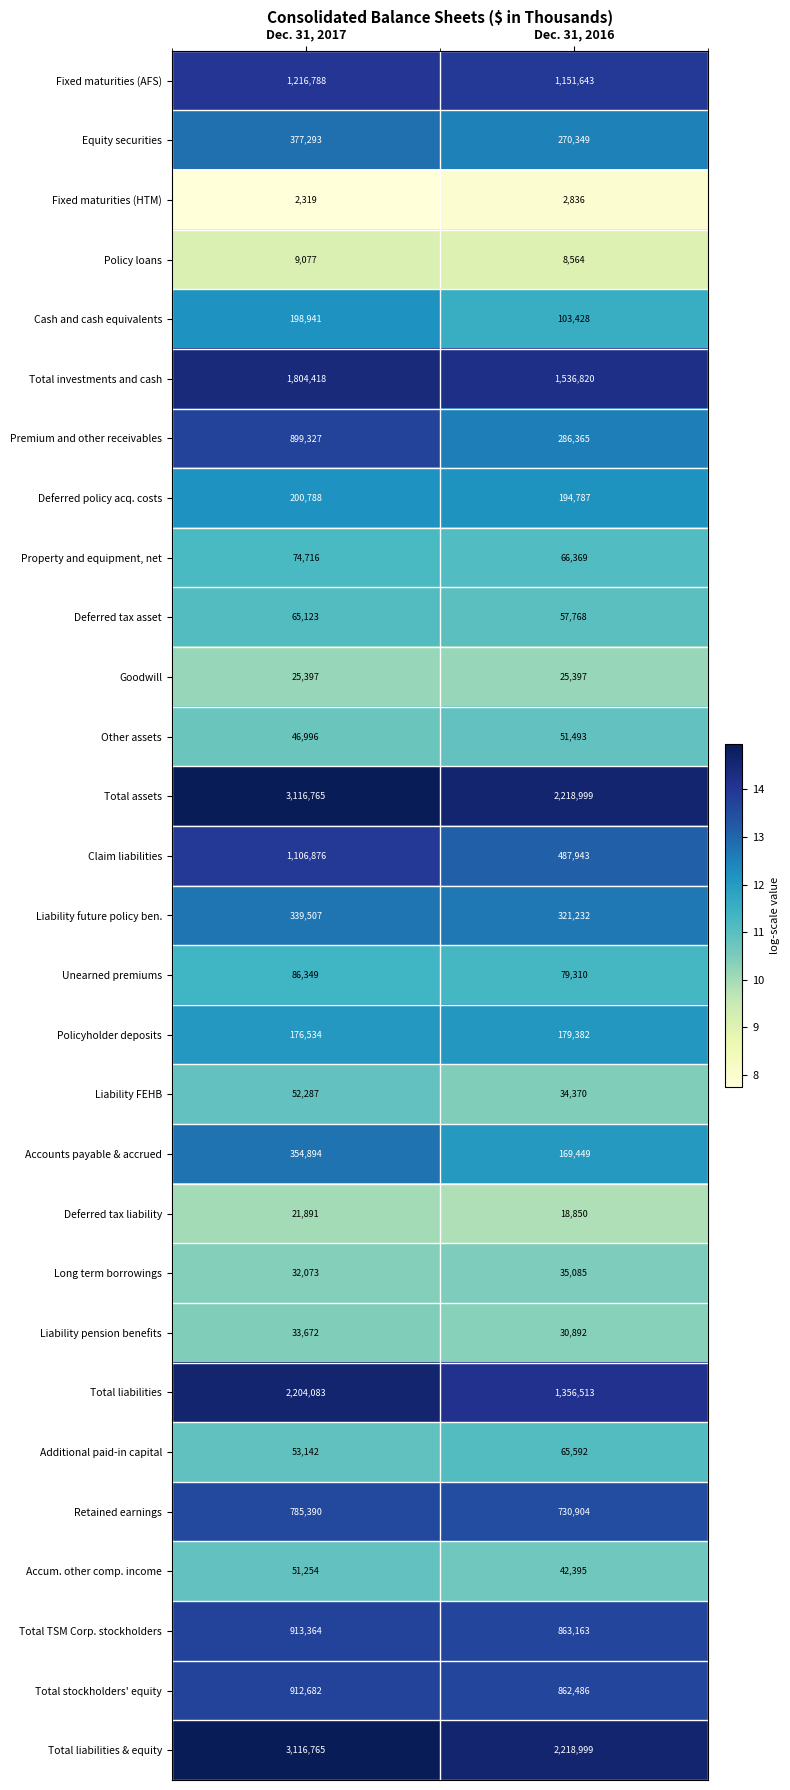

What is the spread (max minus min) of values at Dec. 31, 2016?

2216163